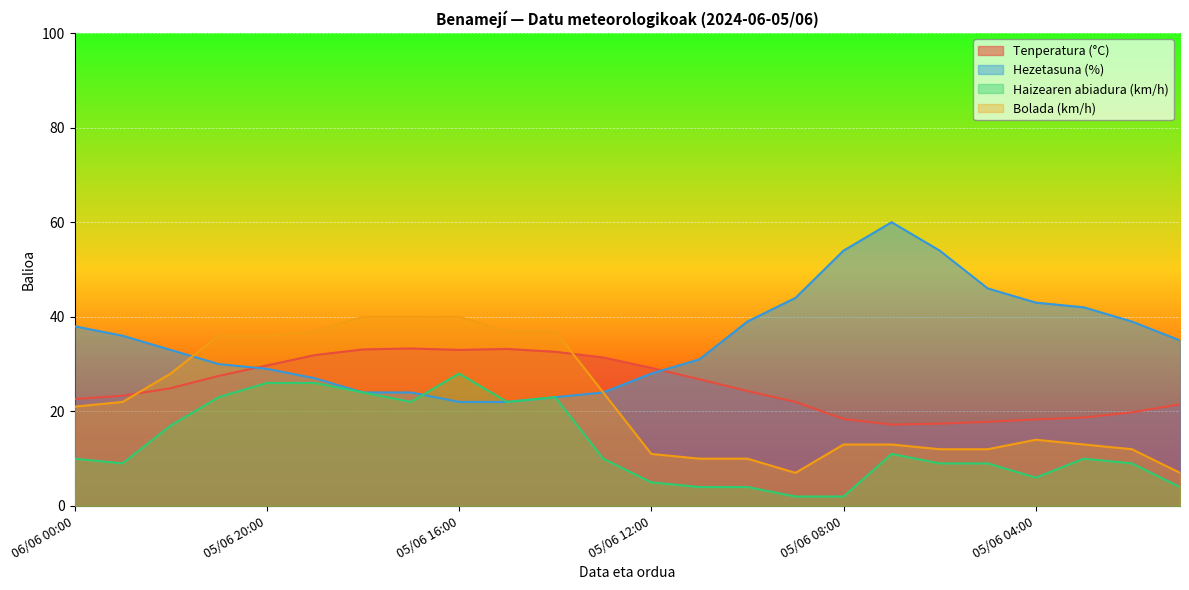

Reading right to left, transcribe all the data shown in this chart.

Tenperatura (°C): 21.5	19.8	18.7	18.3	17.8	17.4	17.2	18.4	22.0	24.3	26.8	29.2	31.4	32.6	33.2	33.0	33.3	33.1	31.9	29.7	27.5	24.9	23.3	22.6
Hezetasuna (%): 35.0	39.0	42.0	43.0	46.0	54.0	60.0	54.0	44.0	39.0	31.0	28.0	24.0	23.0	22.0	22.0	24.0	24.0	27.0	29.0	30.0	33.0	36.0	38.0
Haizearen abiadura (km/h): 4.0	9.0	10.0	6.0	9.0	9.0	11.0	2.0	2.0	4.0	4.0	5.0	10.0	23.0	22.0	28.0	22.0	24.0	26.0	26.0	23.0	17.0	9.0	10.0
Bolada (km/h): 7.0	12.0	13.0	14.0	12.0	12.0	13.0	13.0	7.0	10.0	10.0	11.0	24.0	37.0	37.0	40.0	40.0	40.0	37.0	36.0	36.0	28.0	22.0	21.0